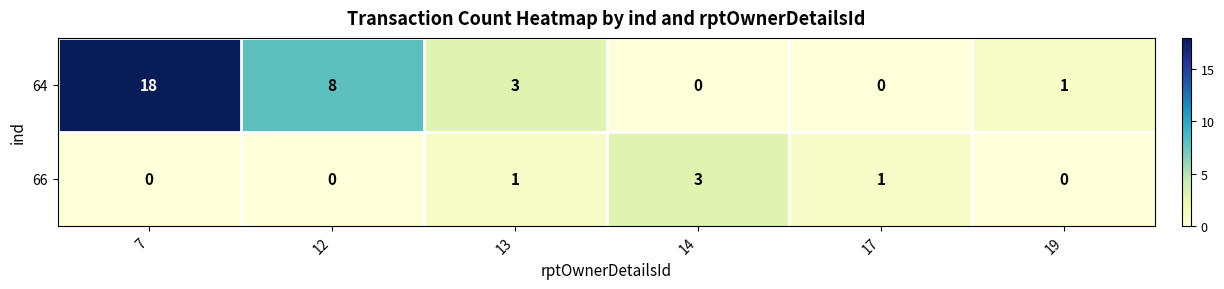

What is the difference between the 64 values at 14 and 13?

3